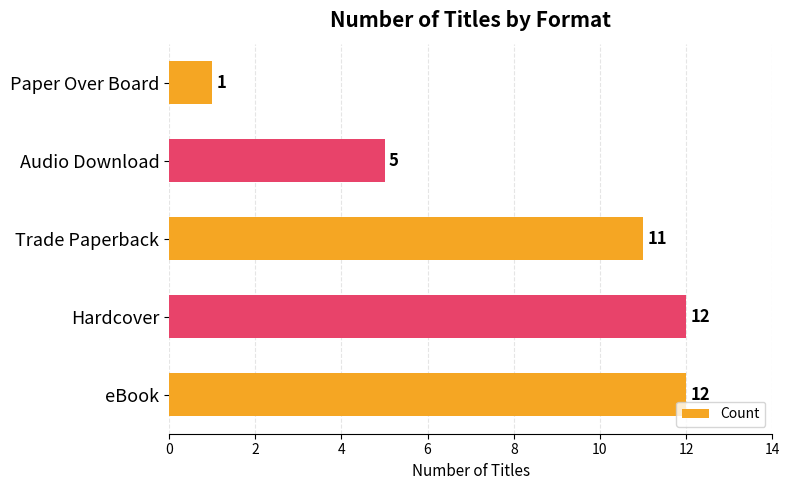

What is the ratio of the value at Trade Paperback to the value at Paper Over Board?

11.0